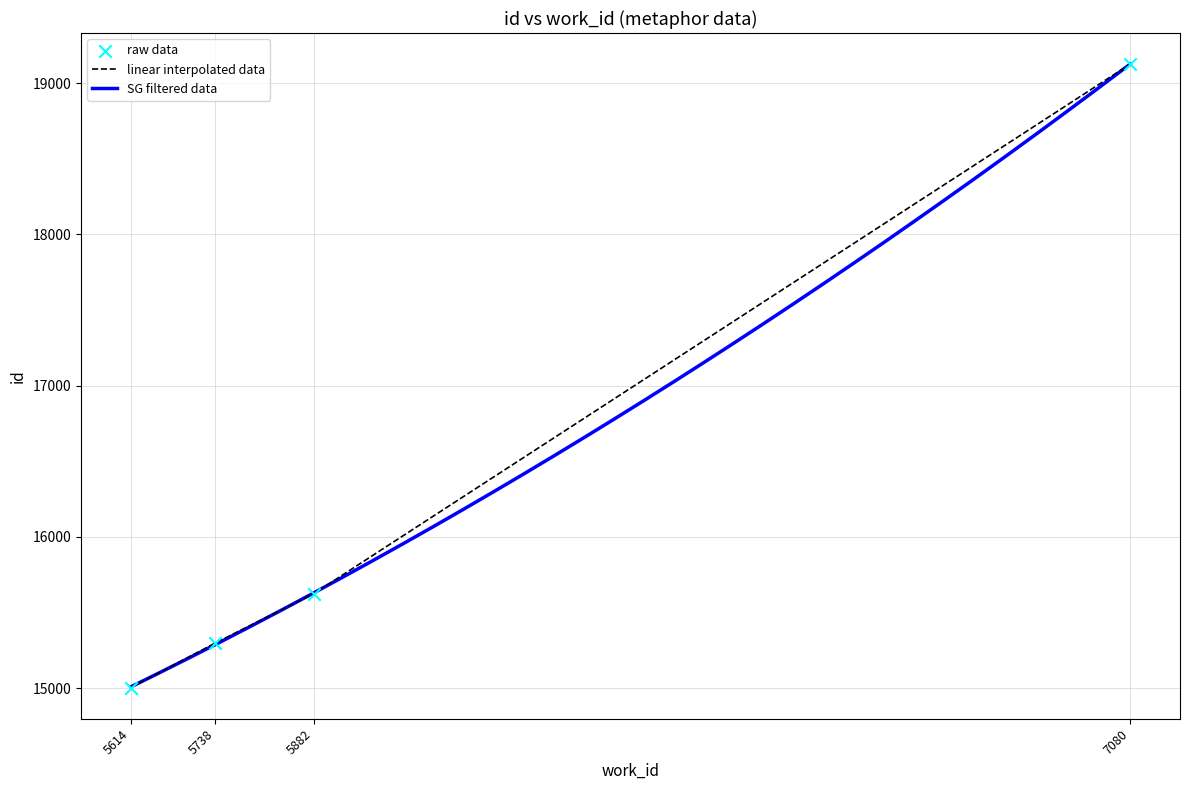

Which has a higher value, 5614 or 5882?

5882